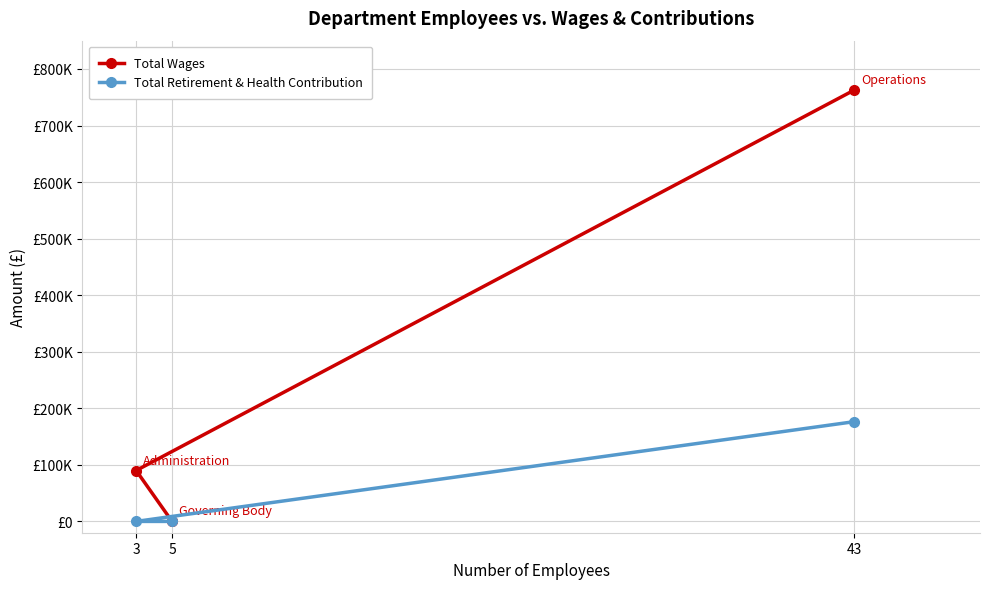

What is the average value of the Total Retirement & Health Contribution series?

58792.0